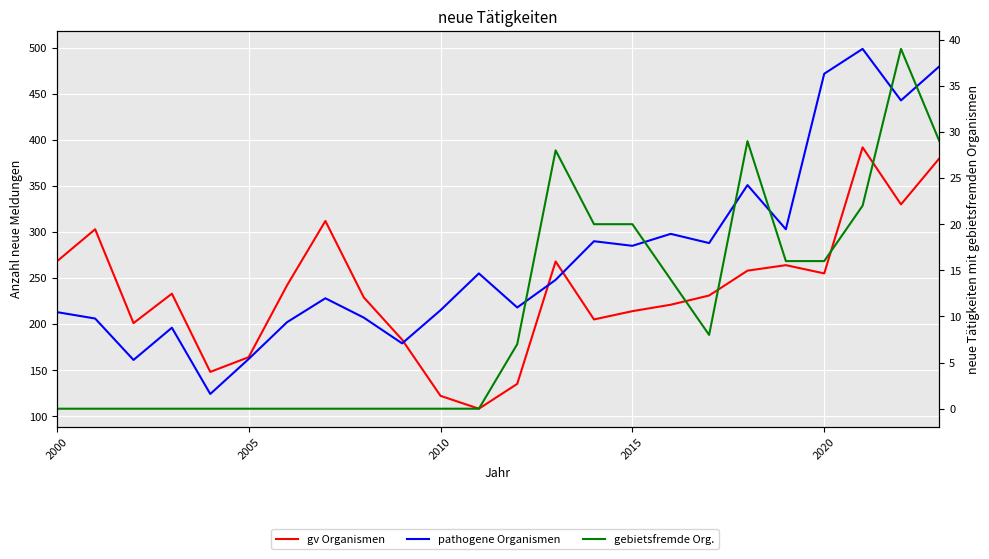

True or false: neue Tätigkeiten mit gebietsfremden Organismen and neue Tätigkeiten mit pathogenen Organismen cross at least once.

False